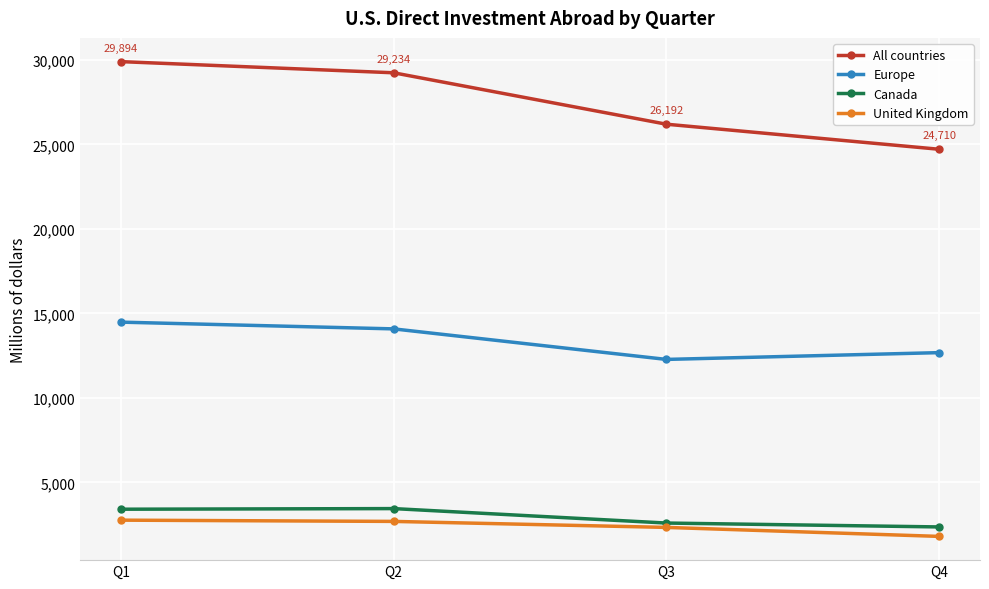

Count the number of data series in this chart.

4